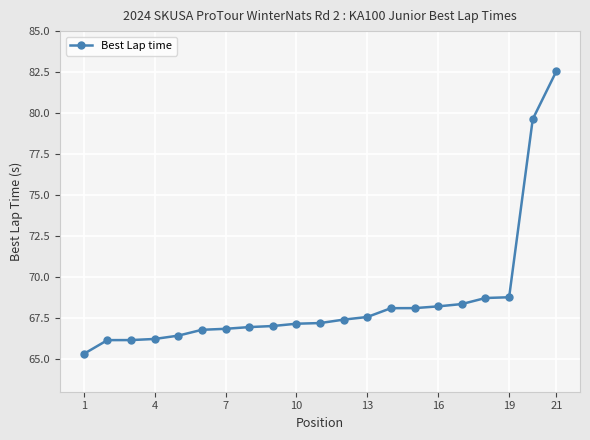

What is the greatest value displayed?

82.6